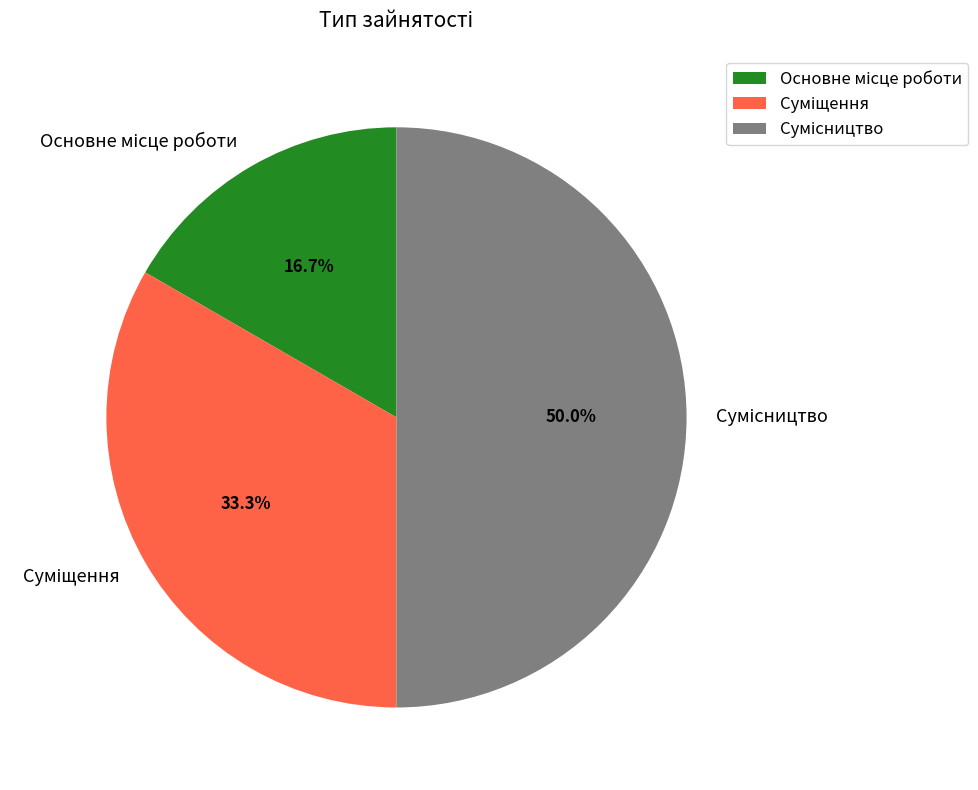

Count the number of slices in the pie.

3